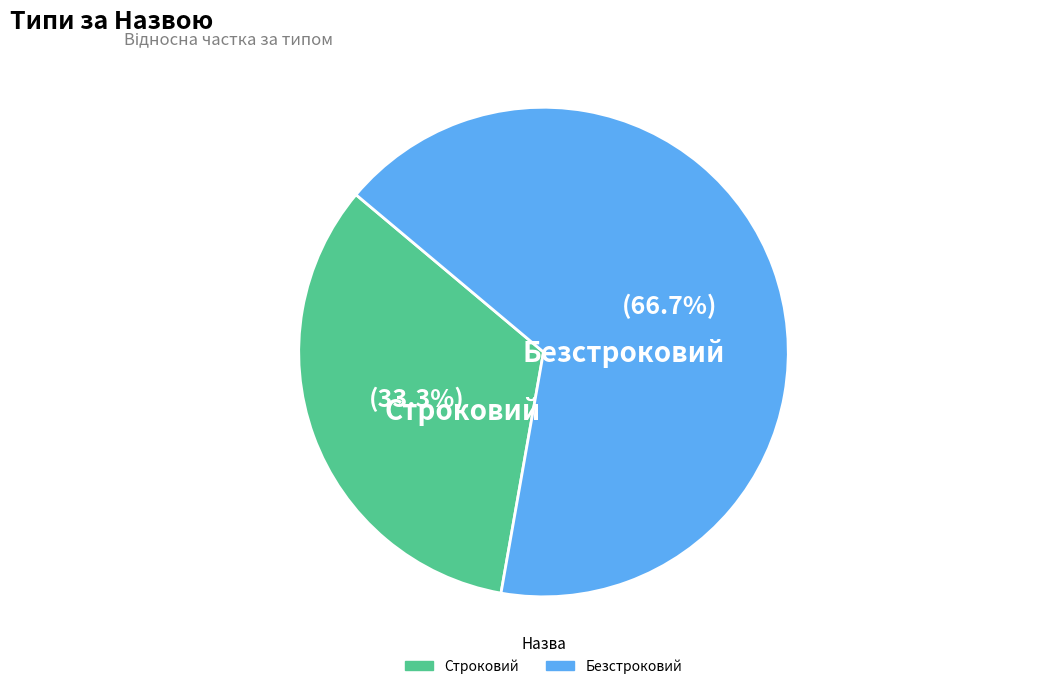

Is there a majority slice in this chart?

Yes